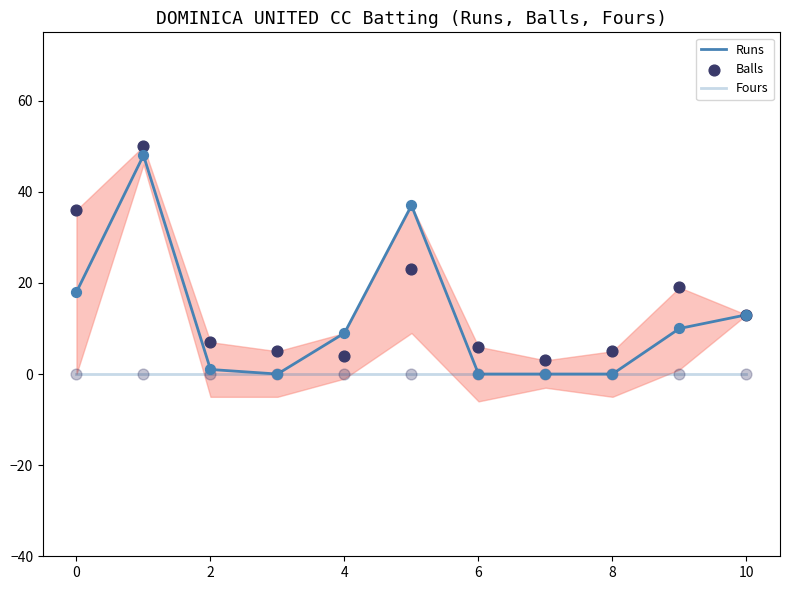

Is the value of Balls at 9 greater than the value of Runs at 2?

Yes